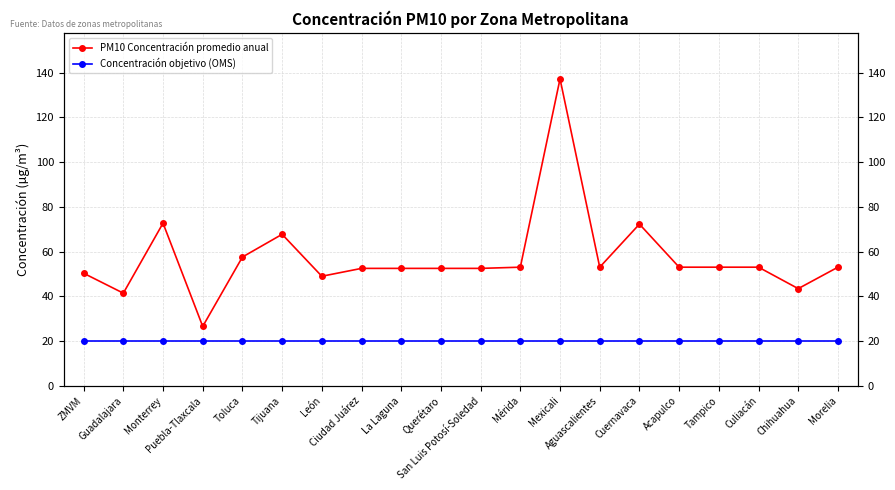

True or false: PM10 Concentración promedio anual and Concentración objetivo (OMS) intersect in this chart.

False